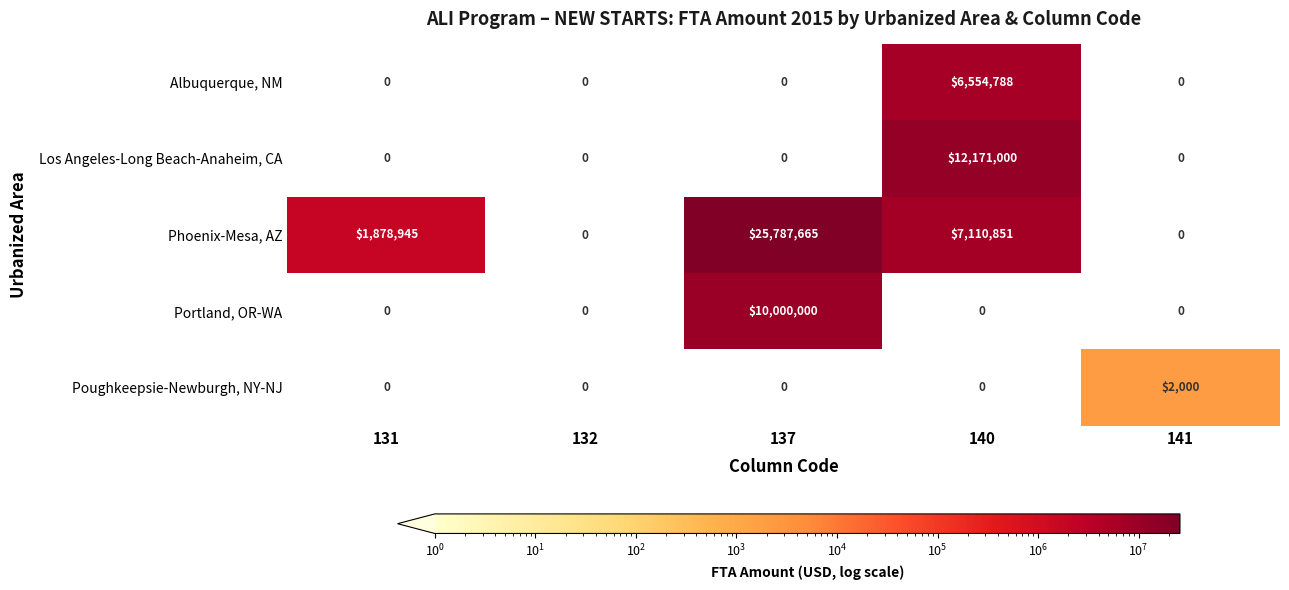

The value of Albuquerque, NM at 137 is 0. True or false?

True